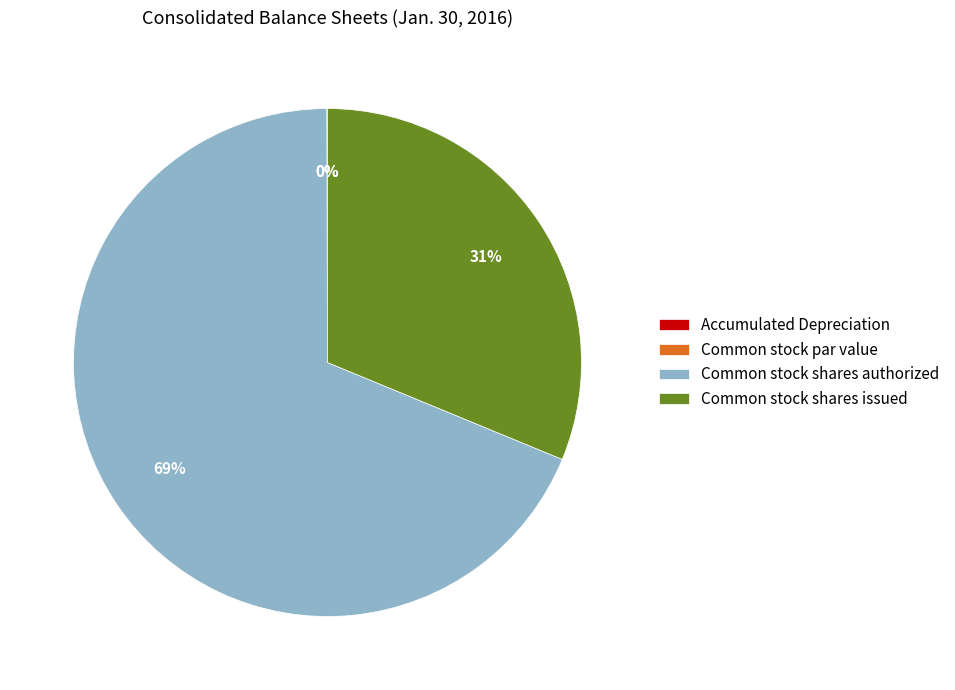

True or false: Common stock shares authorized accounts for 69% of the total.

True